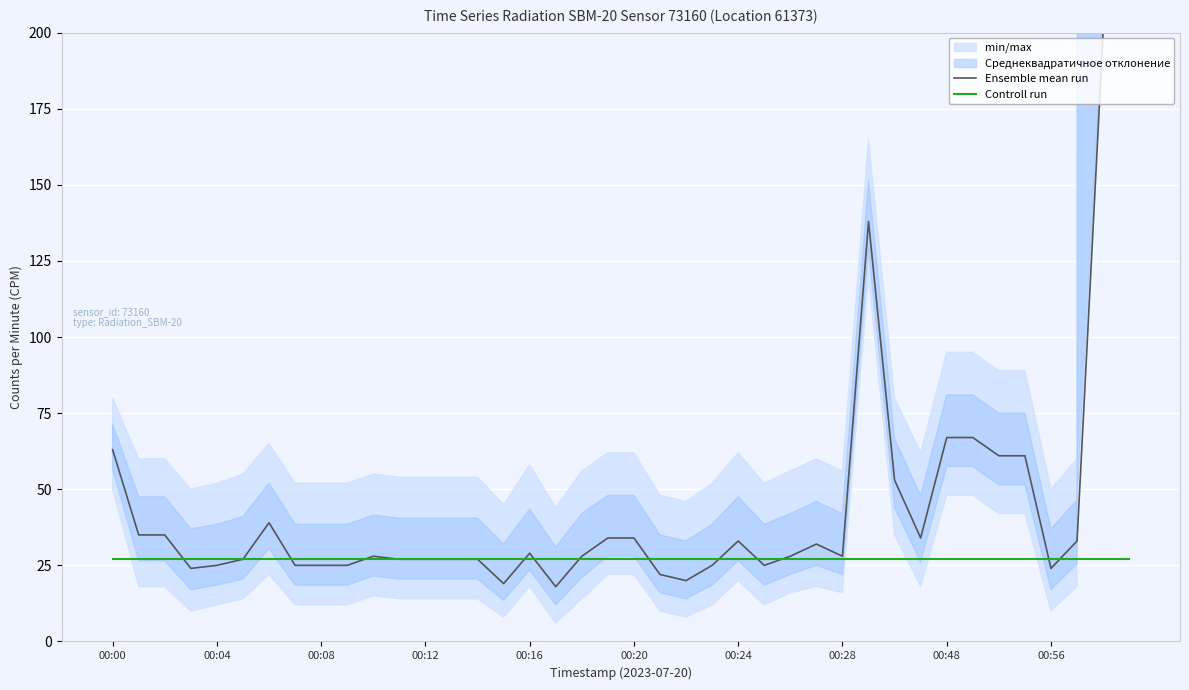

The Ensemble mean run series shows 67 at 00:48. True or false?

True